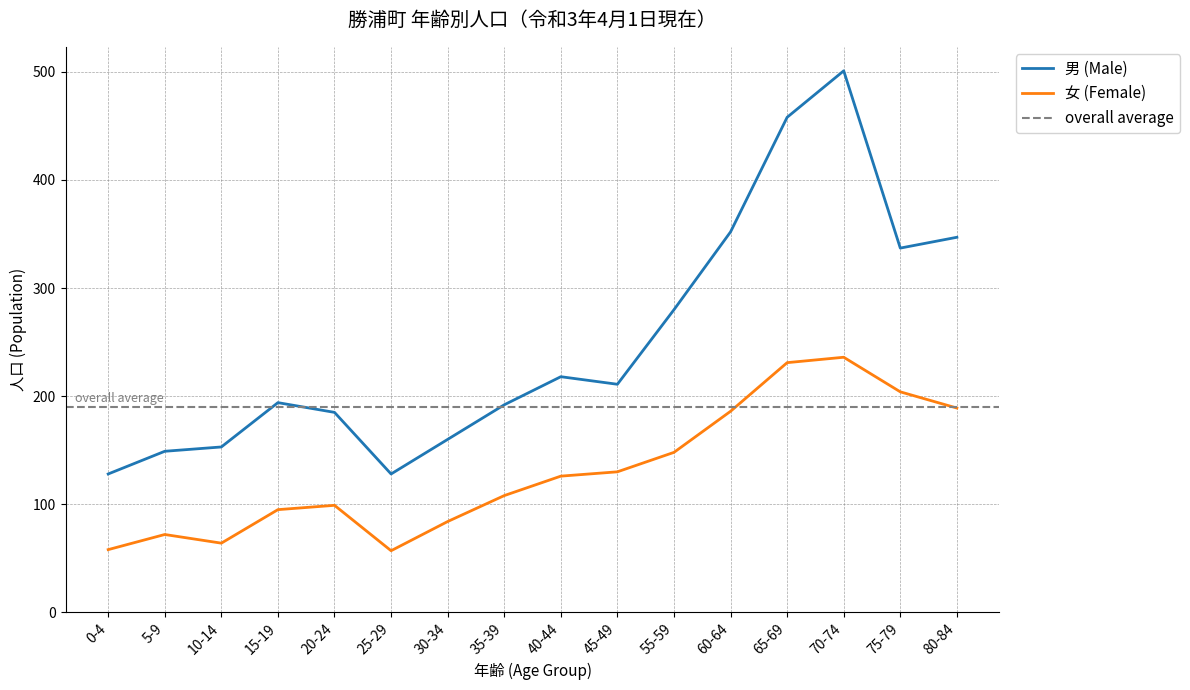

Which series has the largest total across all categories?

男 (Male)